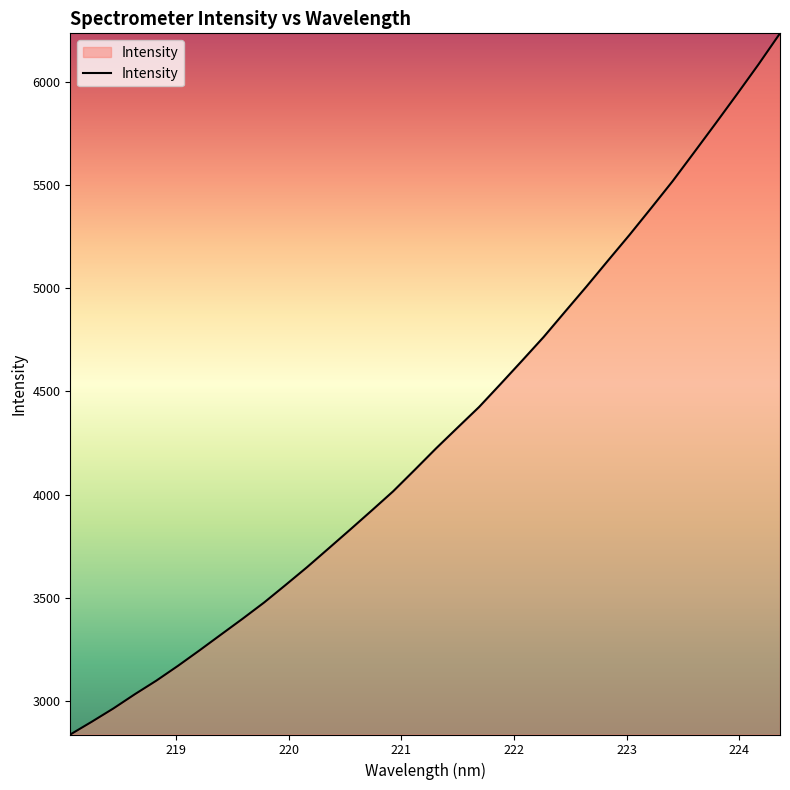

What is the difference between the maximum and minimum values?

3395.3